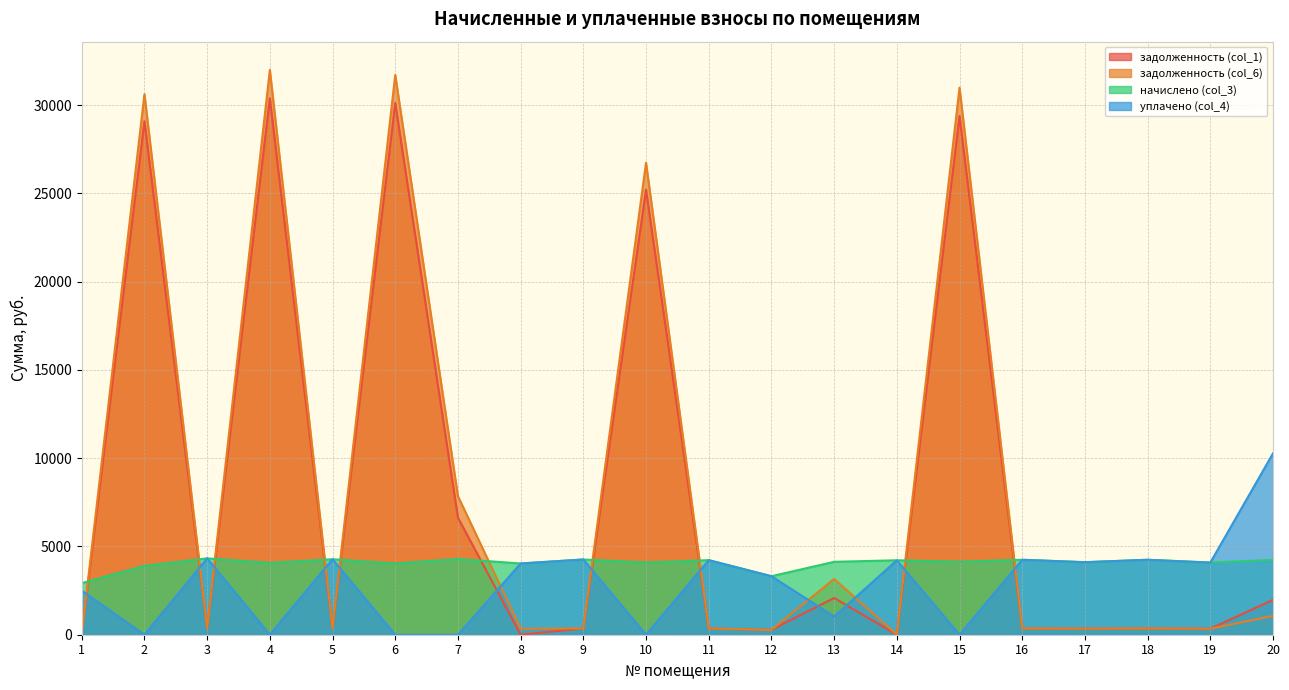

How many interior local peaks does the задолженность (col_1) series have?

7